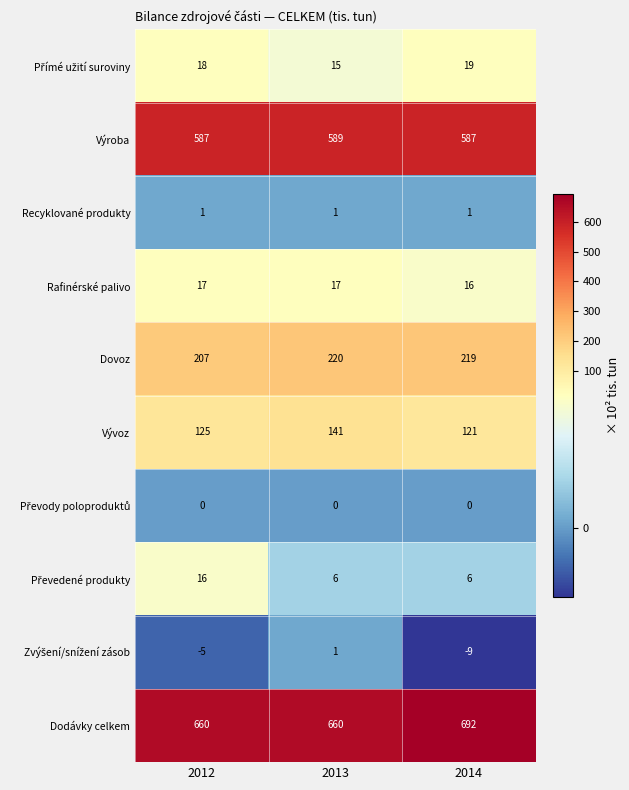

What is the spread (max minus min) of values at 2013?

660